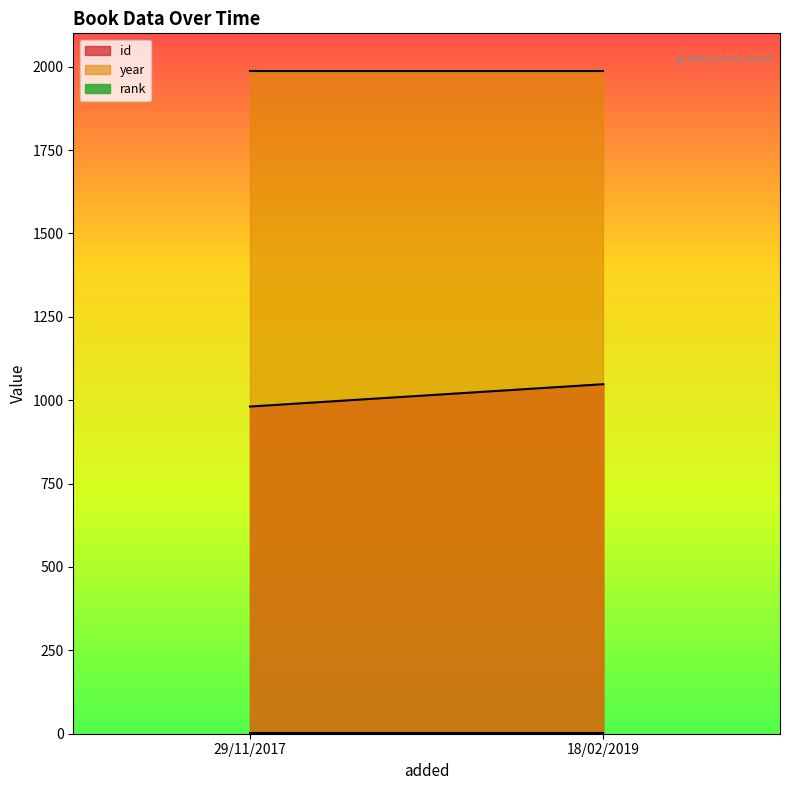

What is the average value of the rank series?

1